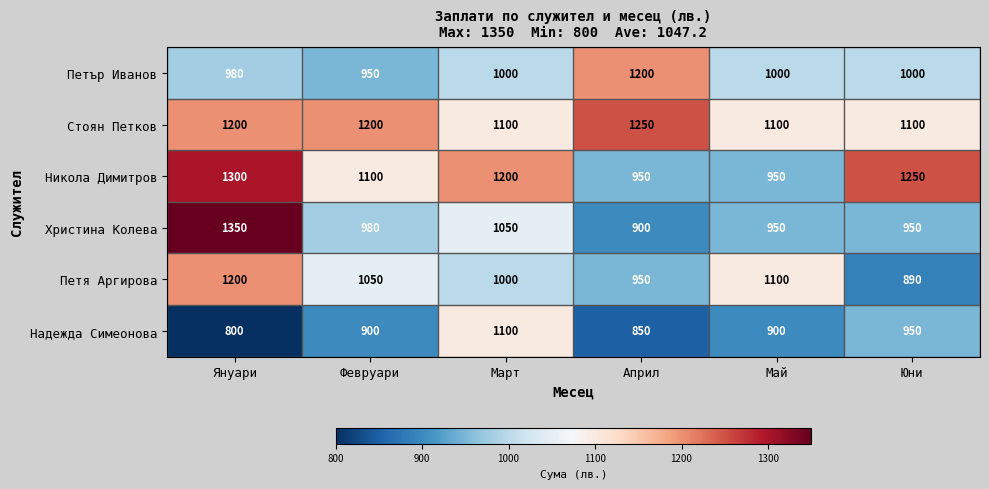

What is the minimum value shown in the chart?

800